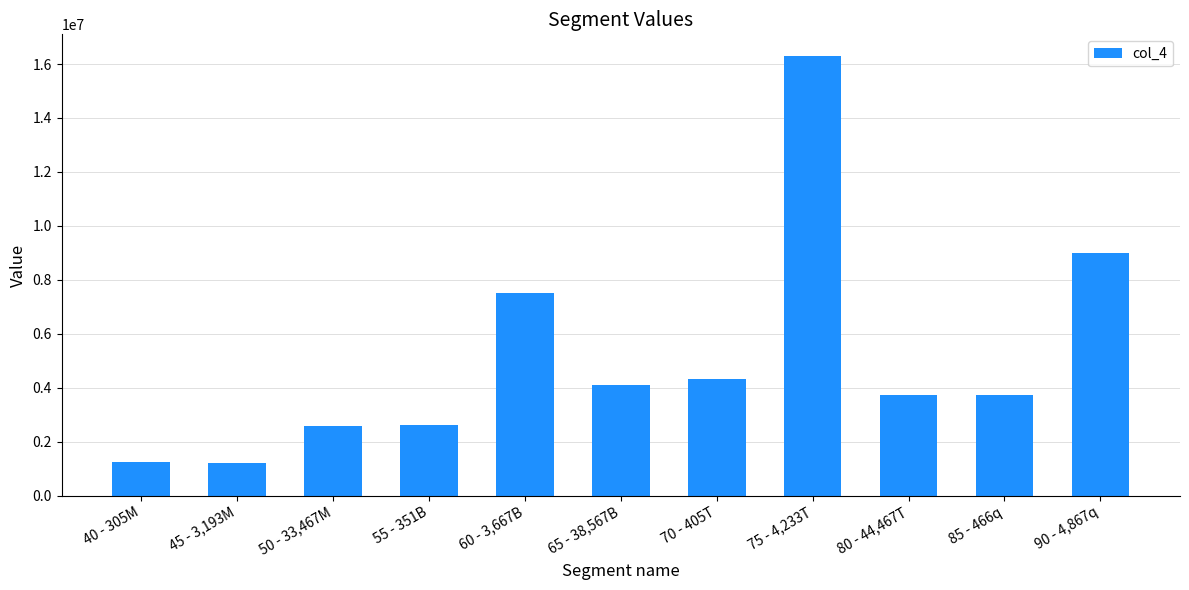

Where does the data first go above 3717134?

60 - 3,667B